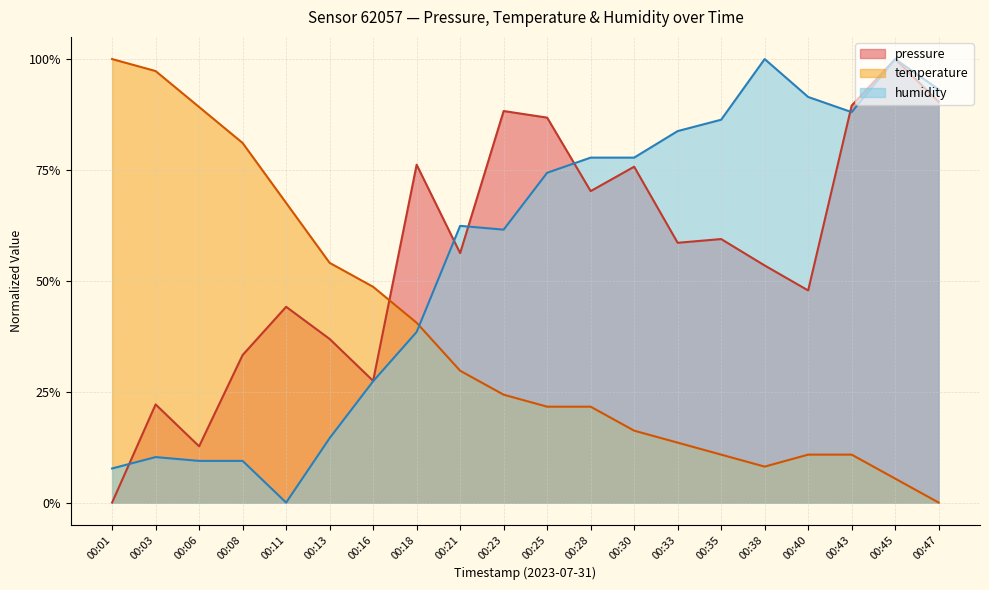

The temperature series shows 0.1 at 00:43. True or false?

False